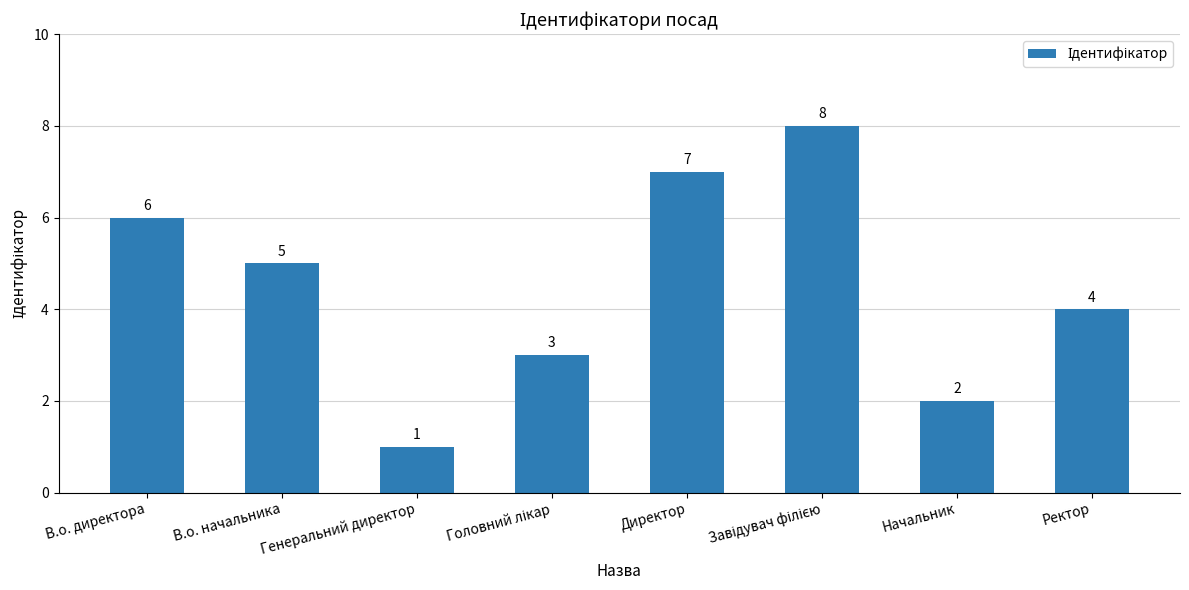

Where is the data nearest to the value 4?

Ректор